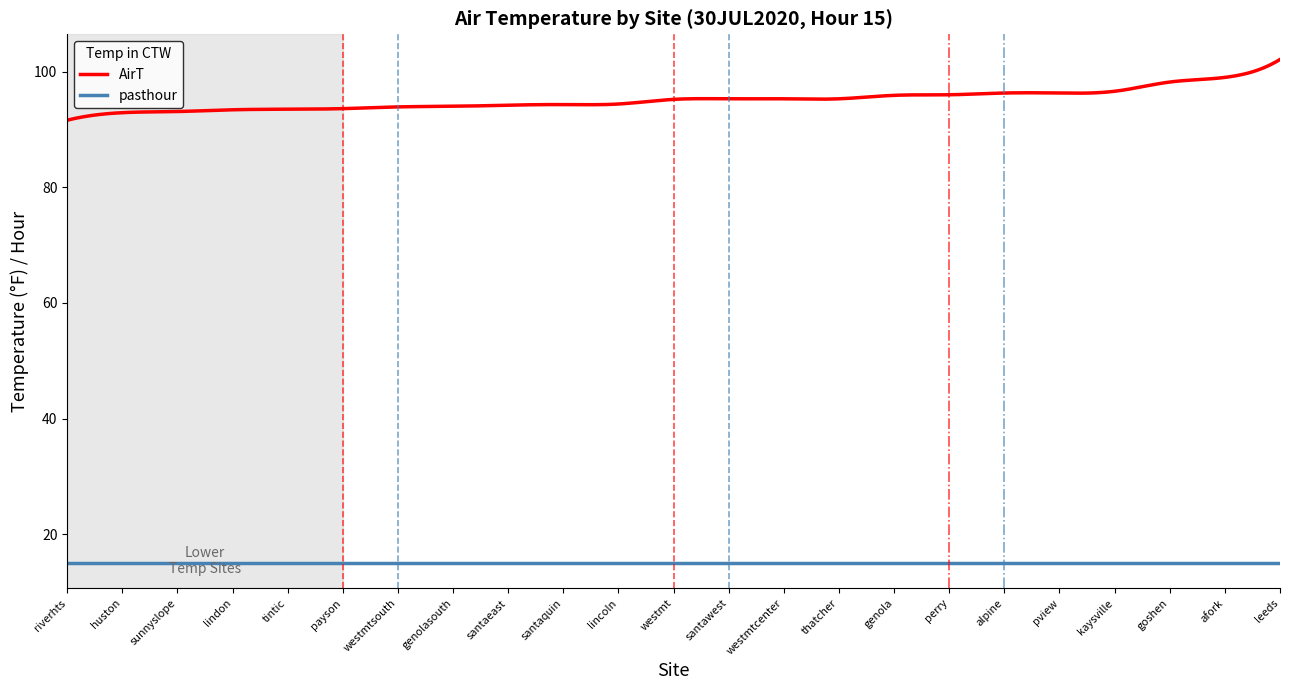

Rank the series by their average value, from highest to lowest.

AirT, pasthour